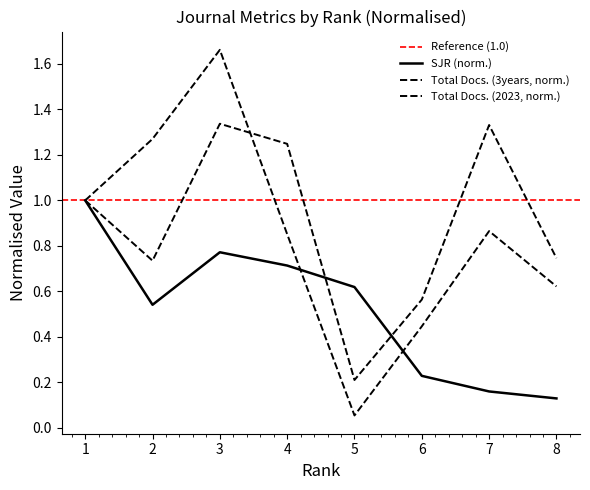

What is the difference between the second highest and second lowest values in the Total Docs. (3years) series?

0.8